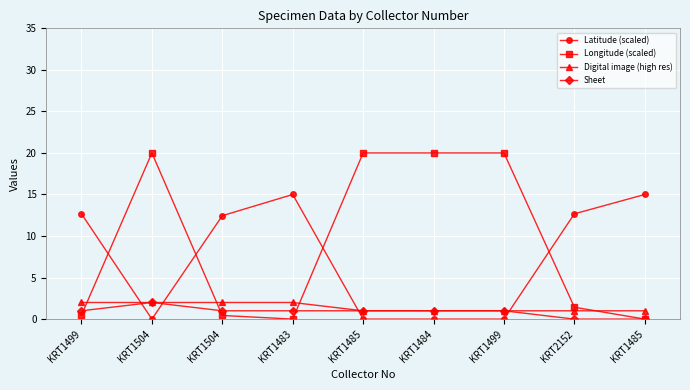

At which category is the sum across all series the highest?

KRT1504